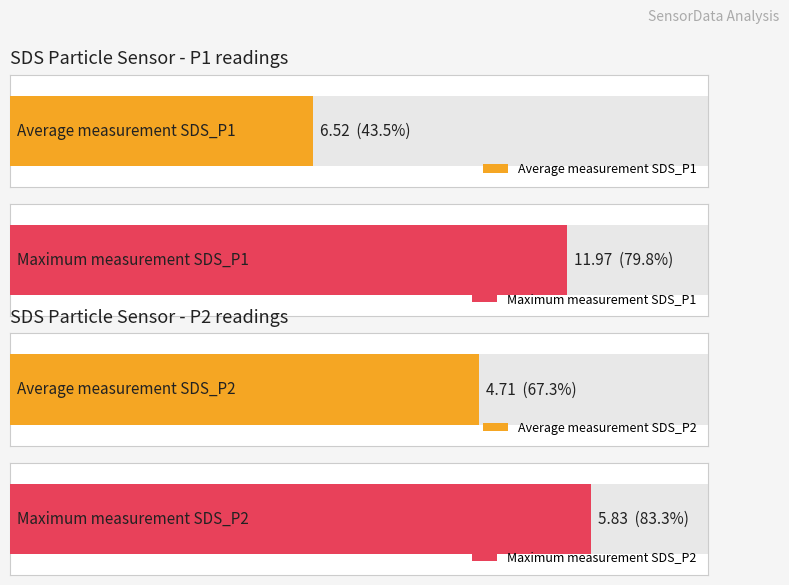

At which category does the chart reach its minimum across all series?

3